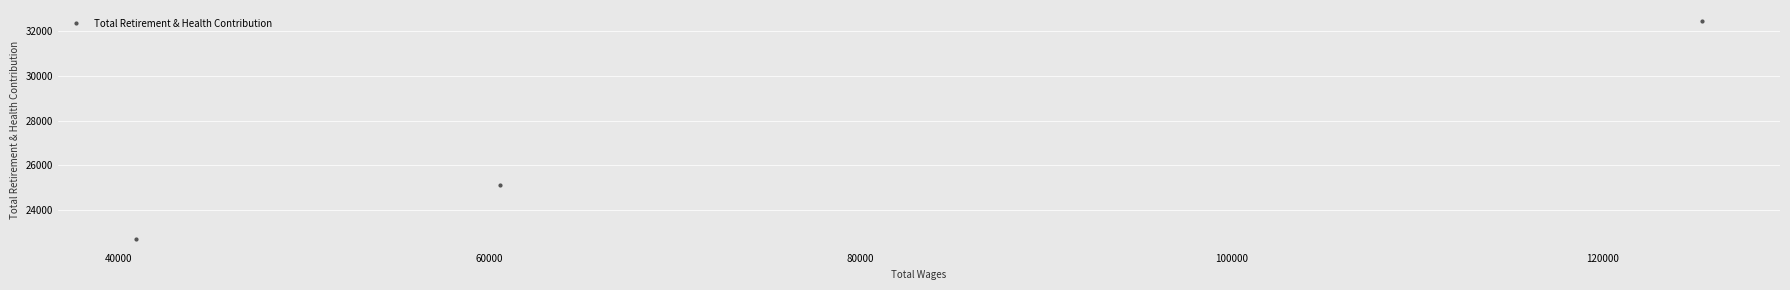

What is the maximum value shown in the chart?

32437